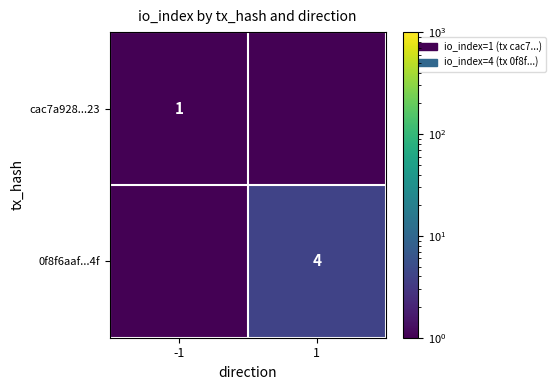

The value of 0f8f6aaf...4f at 1 is 4.0. True or false?

True